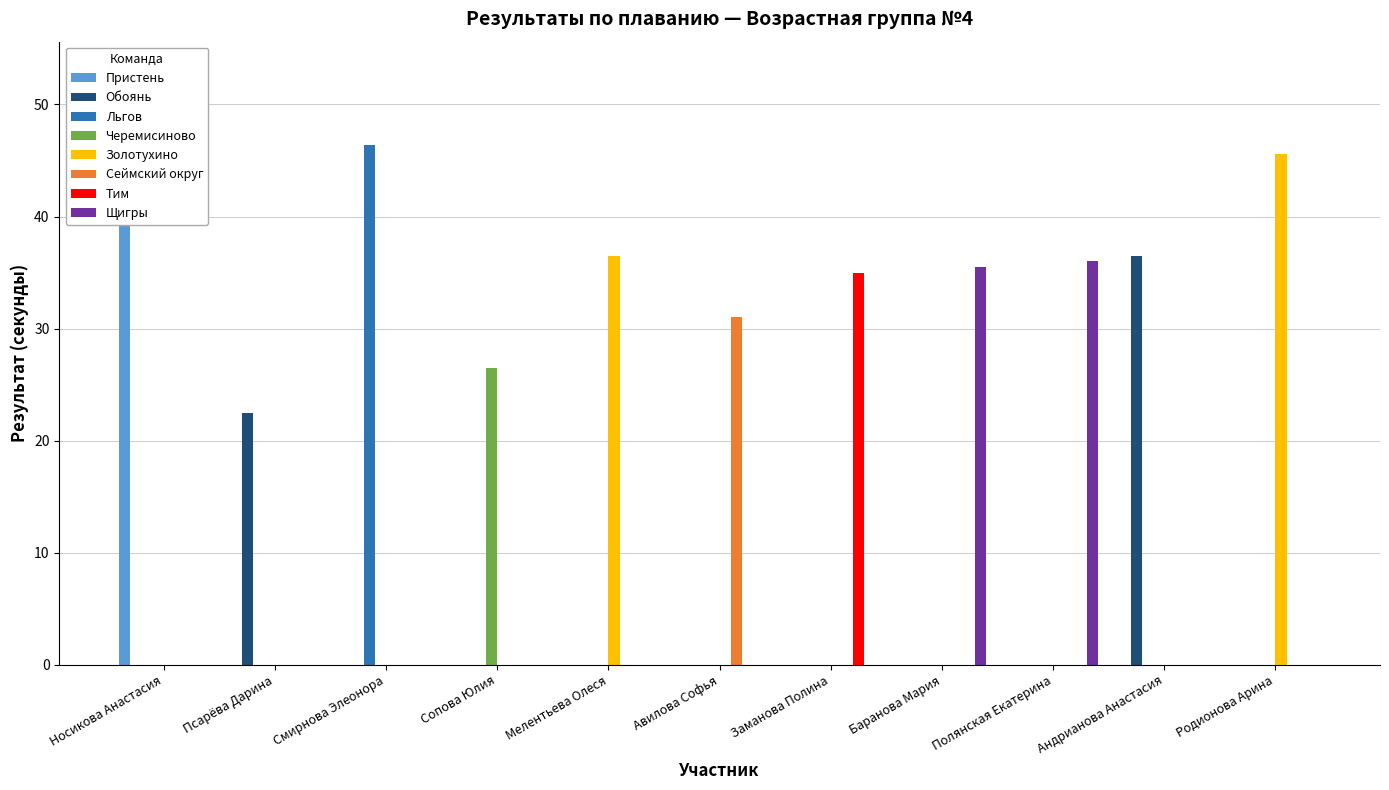

Reading left to right, what are all the values shown in this chart?

Место 2: 0.0	0.0	0.0	26.5	0.0	0.0	0.0	0.0	0.0	0.0	0.0
Место 3: 0.0	0.0	0.0	0.0	0.0	31.0	0.0	0.0	0.0	0.0	0.0
Место 4: 0.0	0.0	0.0	0.0	0.0	0.0	35.0	0.0	0.0	0.0	0.0
Место 8: 45.1	0.0	0.0	0.0	0.0	0.0	0.0	0.0	0.0	0.0	0.0